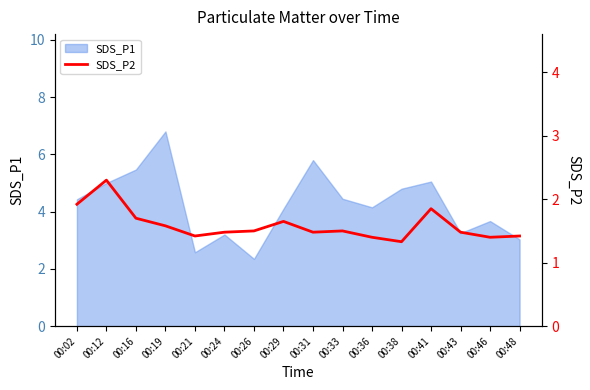

The SDS_P1 series shows 3.4 at 00:21. True or false?

False